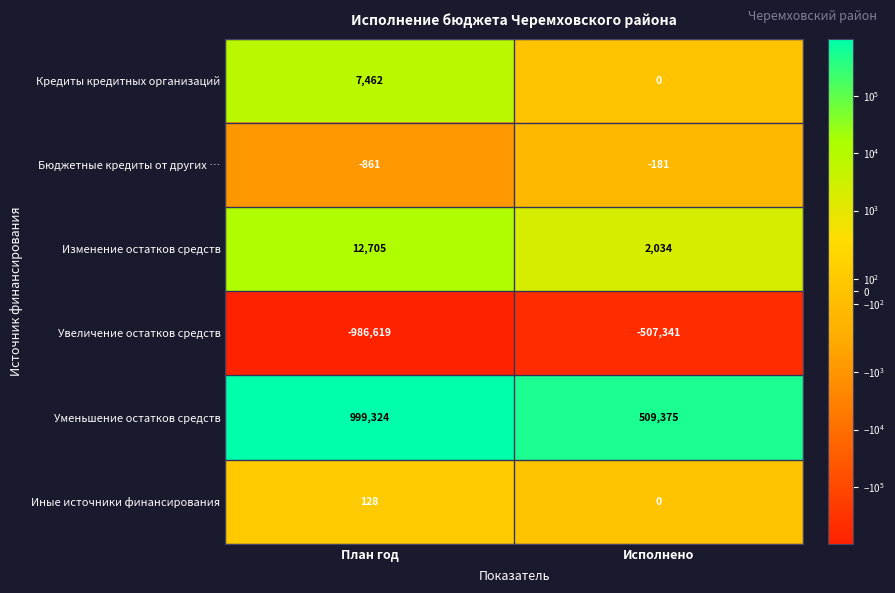

Reading right to left, extract all data points from this chart.

Кредиты кредитных организаций: 0	7462
Бюджетные кредиты от других …: -181	-861
Изменение остатков средств: 2034	12705
Увеличение остатков средств: -507341	-986619
Уменьшение остатков средств: 509375	999324
Иные источники финансирования: 0	128